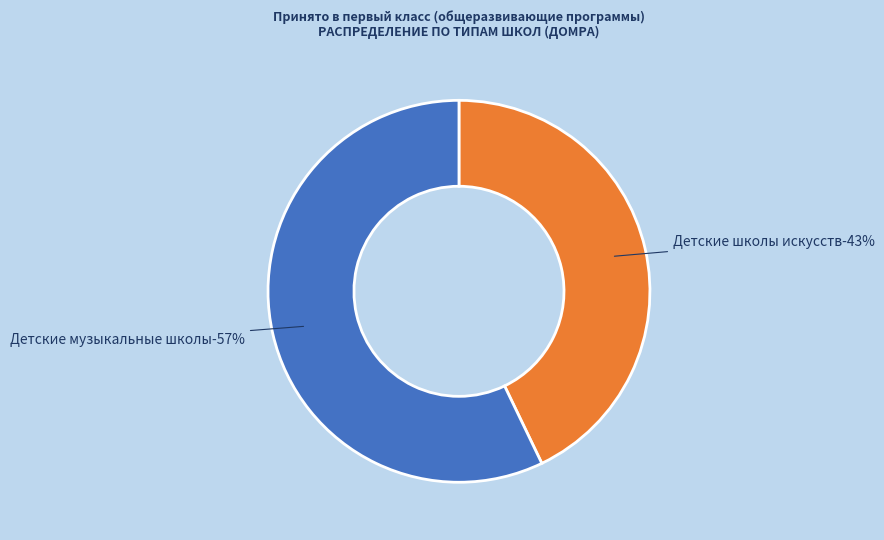

Combined, what portion of the pie is Детские музыкальные школы and Детские школы искусств?

100.0%